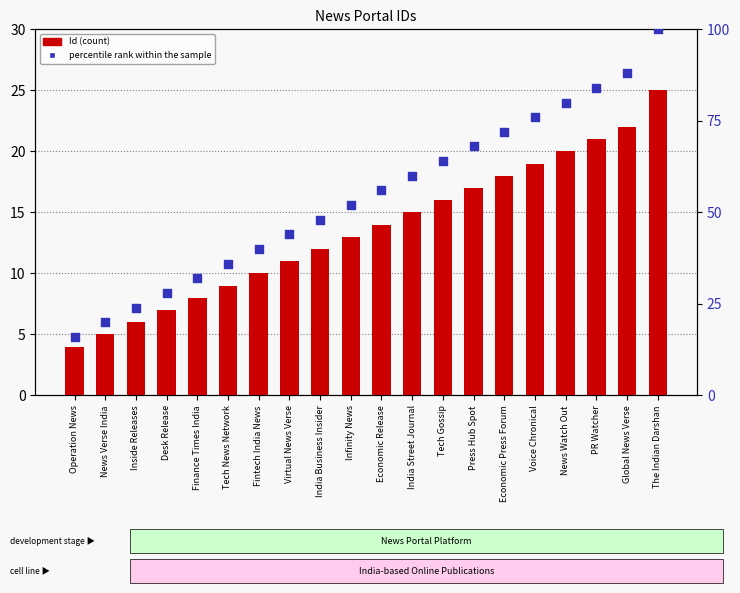

Which series contains the lowest Y value?

Id (count)